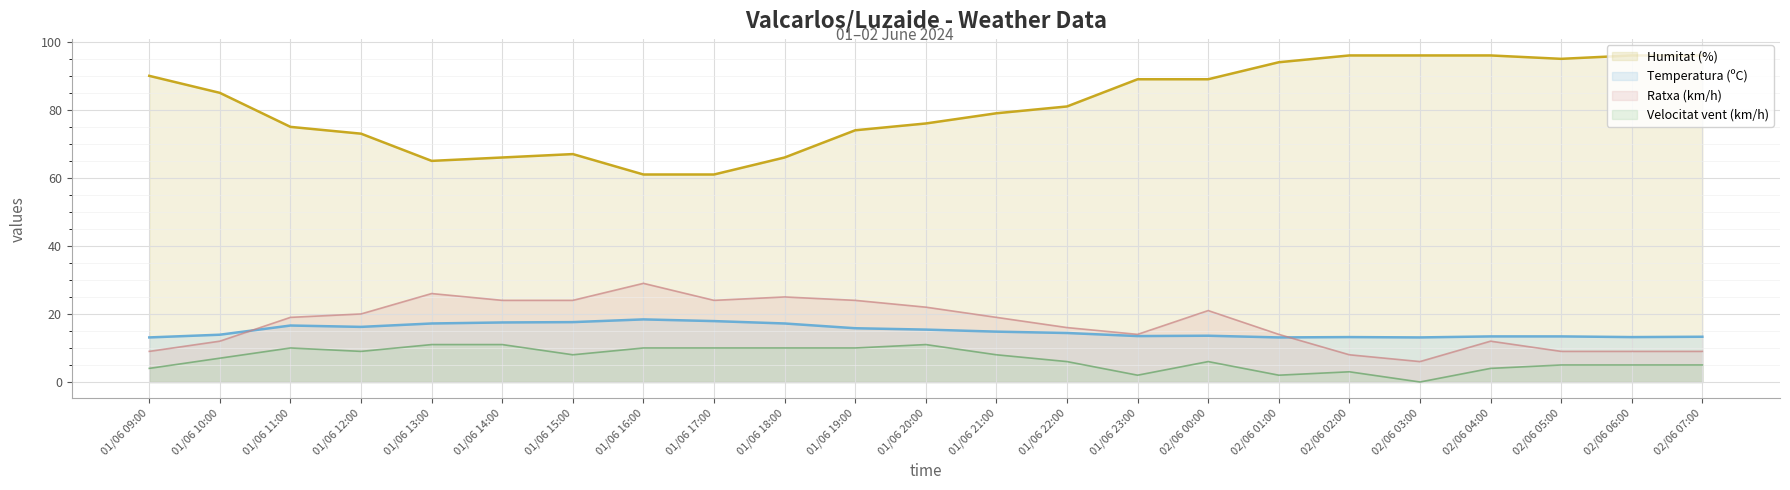

What is the sum of the Vent line values at 01/06 09:00 and 01/06 22:00?

10.0